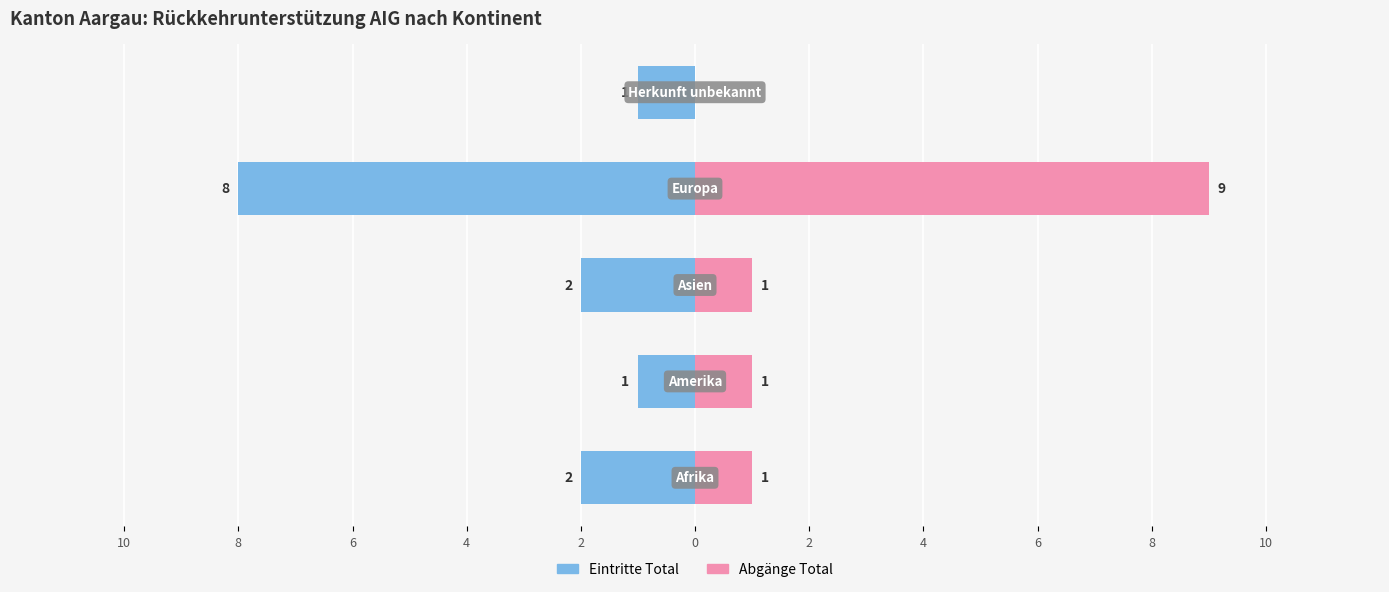

List the series in order of their overall mean, highest first.

Abgänge Total, Eintritte Total